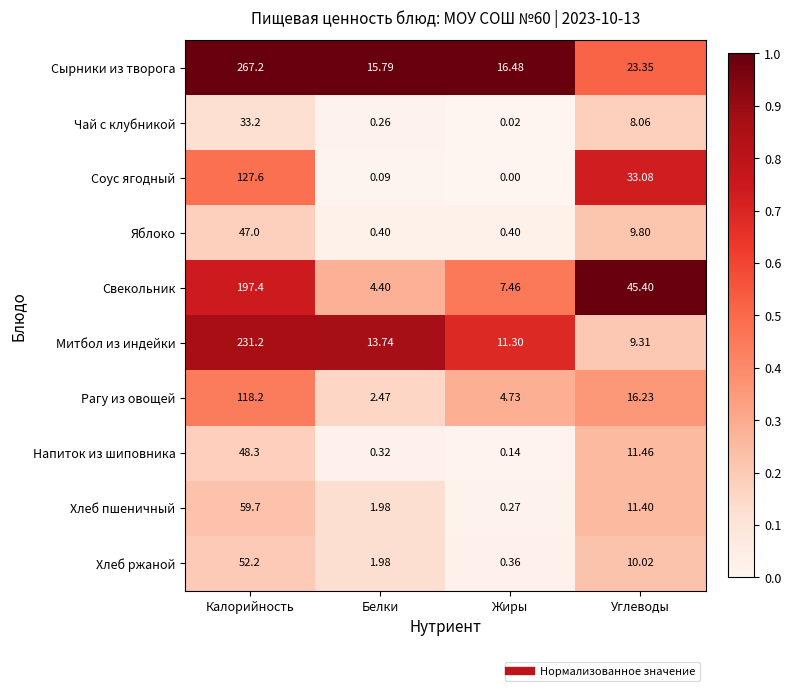

At which category is the sum across all series the highest?

Калорийность